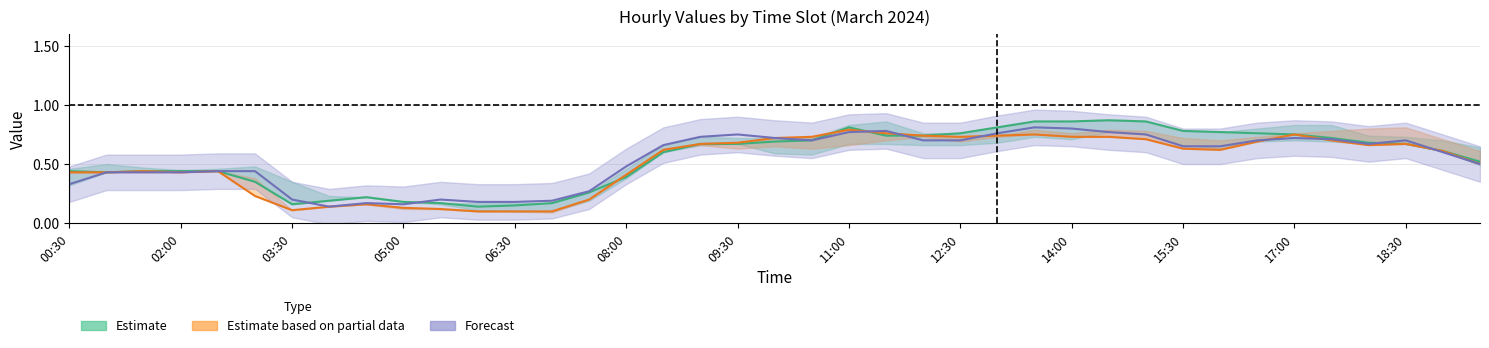

What are all the series names shown in the legend?

Estimate, Estimate based on partial data, Forecast